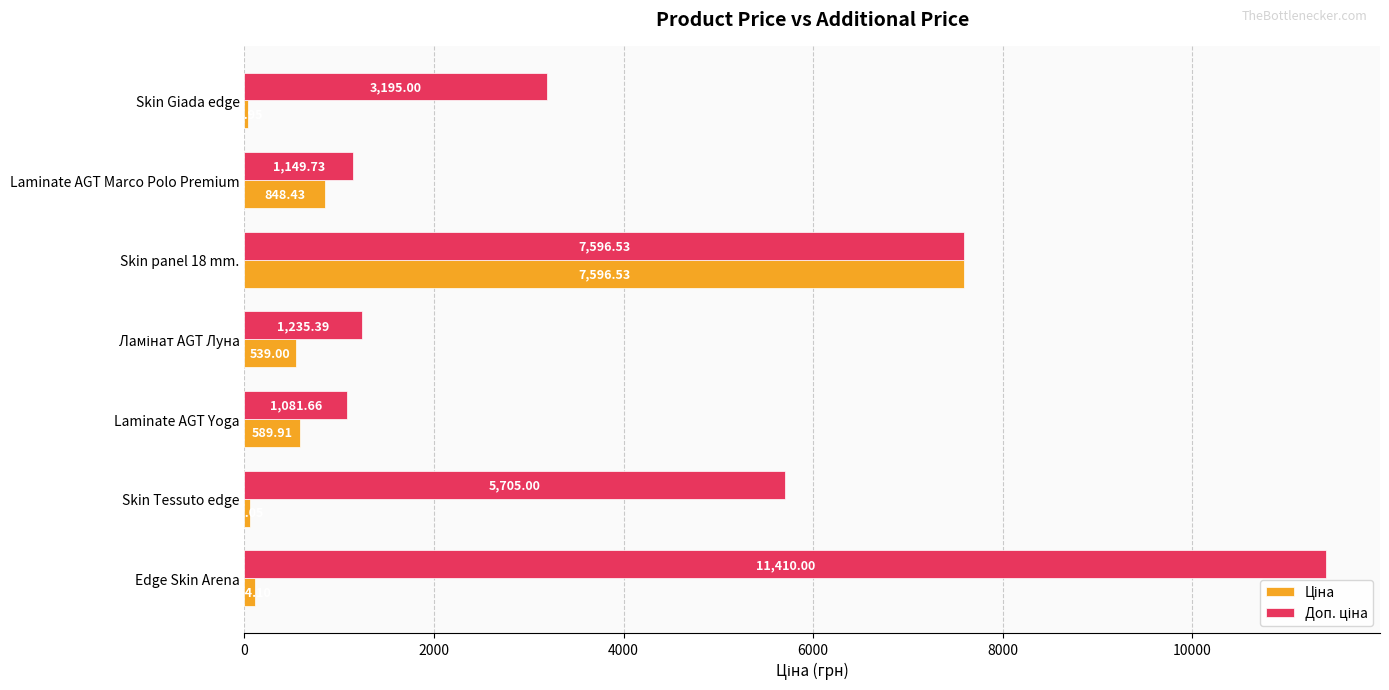

At which category does the chart reach its peak across all series?

Edge Skin Arena